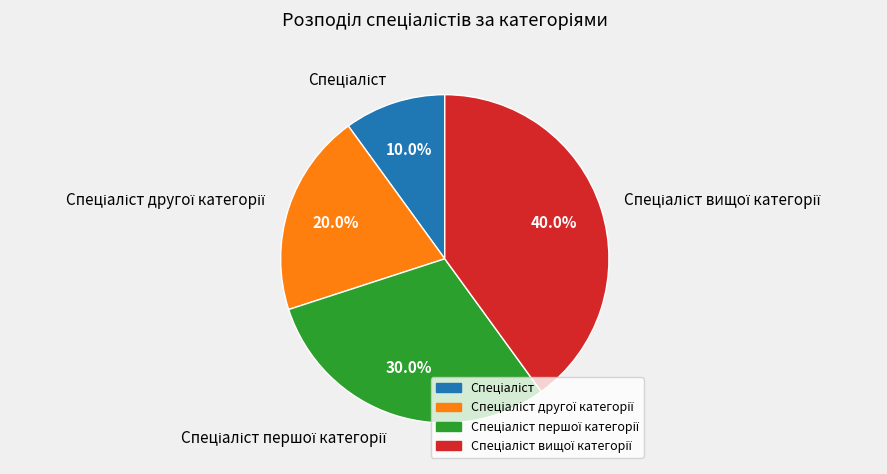

Is there any slice that represents more than half of the pie?

No